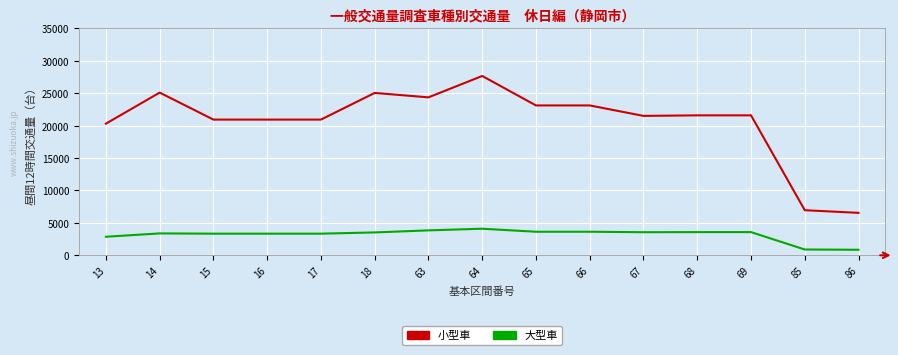

At how many categories does at least one series exceed 12584?

13